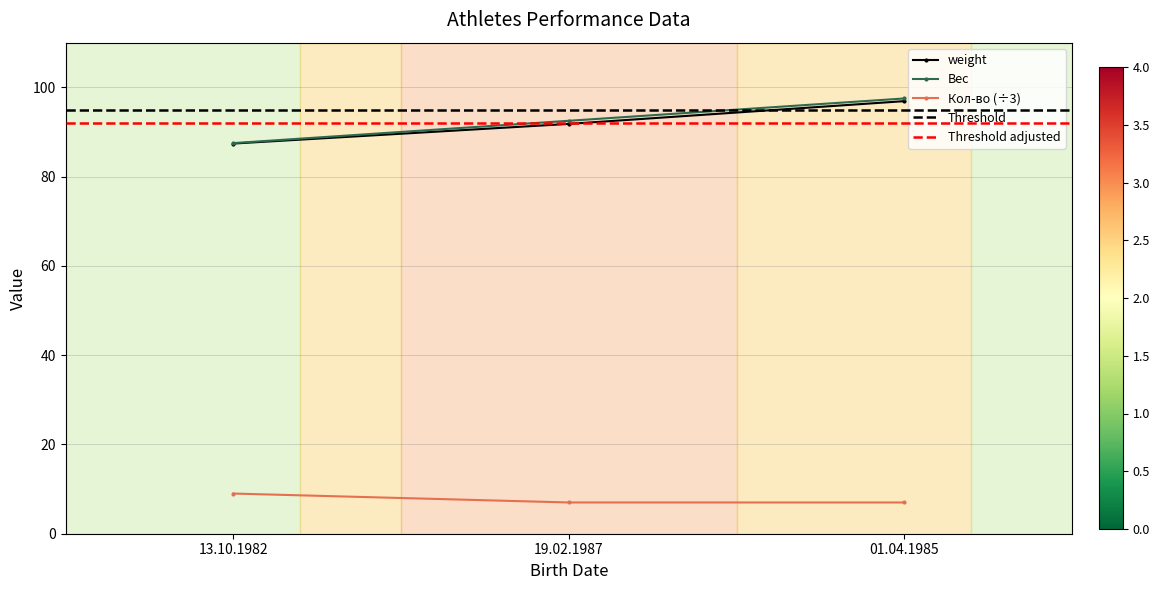

Does the chart display data point markers on the line(s)?

Yes